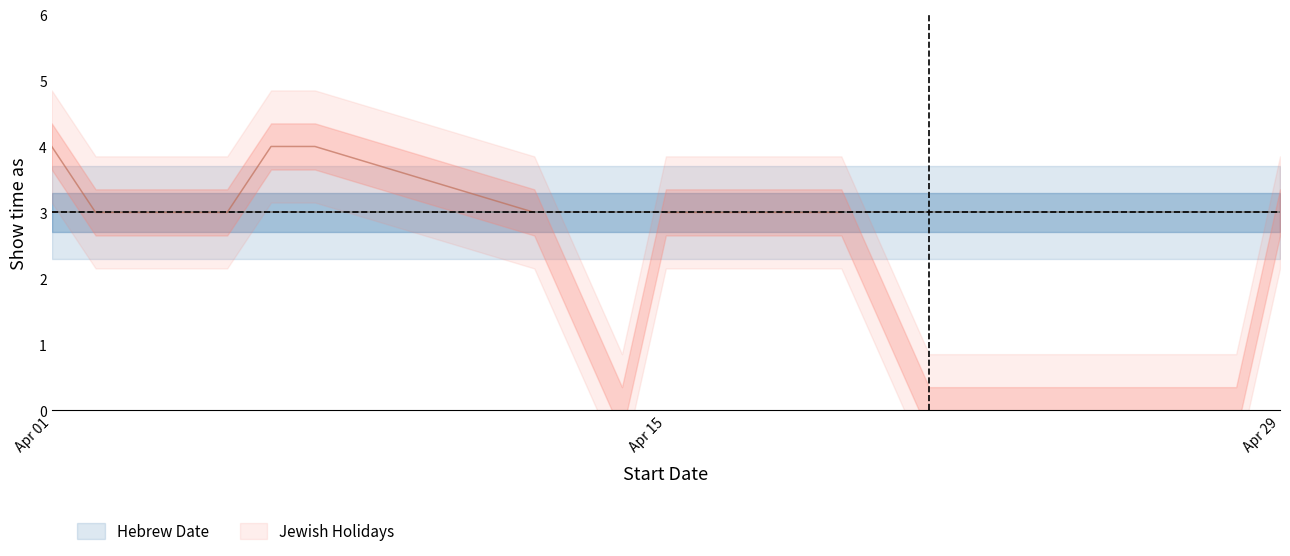

What value does the Hebrew Date series have at 3?

3